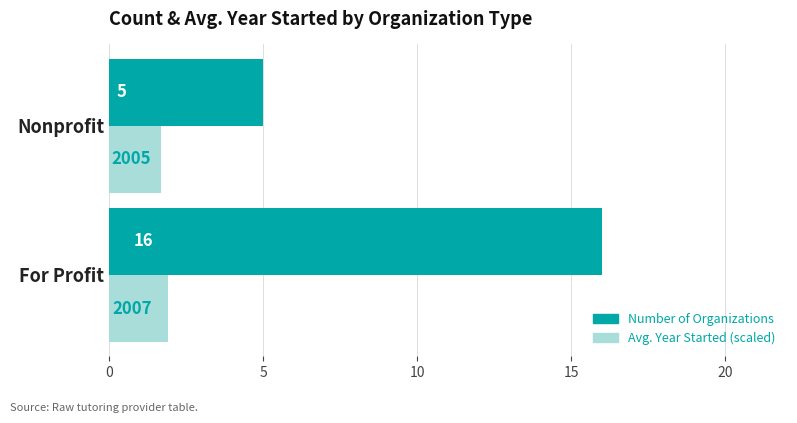

Is the value of Avg. Year Started (scaled) at For Profit greater than the value of Number of Organizations at Nonprofit?

No